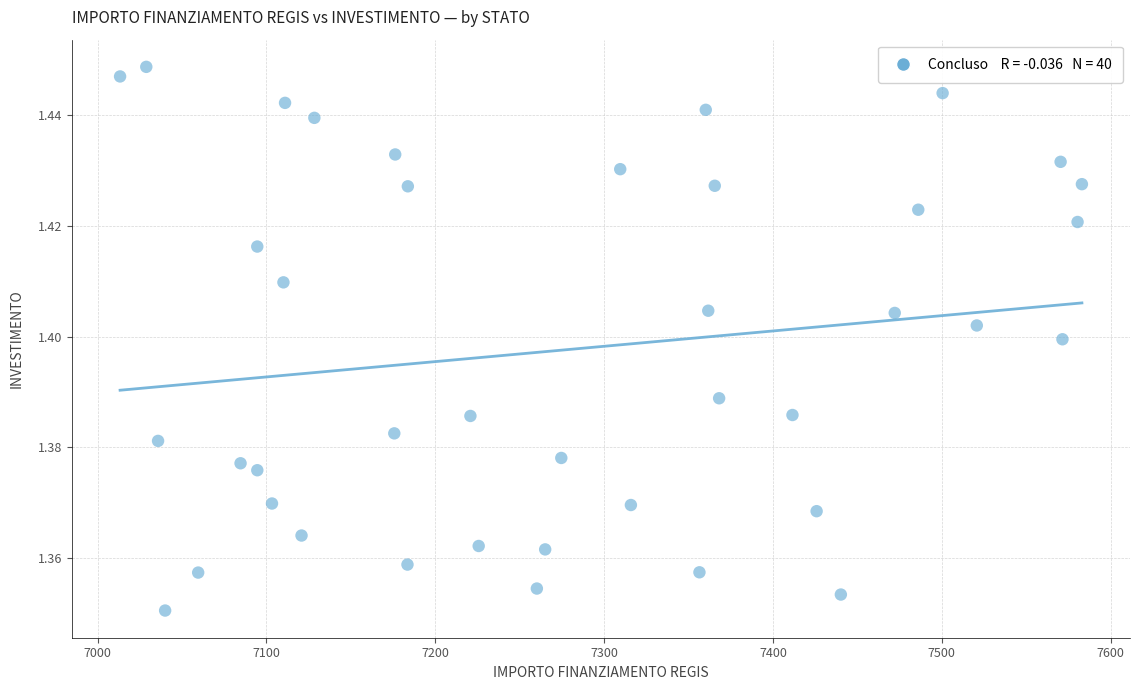

What is the range of X values (max minus min)?

569.6